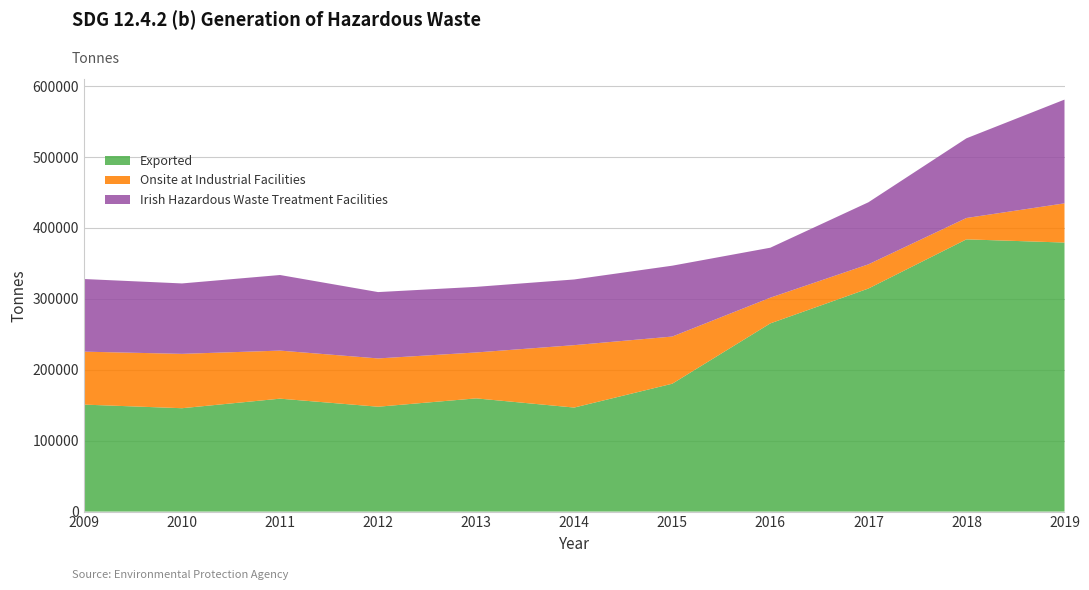

Reading left to right, extract all data points from this chart.

Exported: 2009=150871.0	2010=145770.0	2011=159240.0	2012=147879.0	2013=159639.0	2014=146701.0	2015=180329.0	2016=265392.0	2017=314529.0	2018=383903.0	2019=379386.0
Onsite at Industrial Facilities: 2009=74668.0	2010=76655.0	2011=67772.0	2012=68100.0	2013=64752.0	2014=88000.0	2015=66500.0	2016=36253.0	2017=34114.0	2018=30127.0	2019=55282.0
Irish Hazardous Waste Treatment Facilities: 2009=102420.0	2010=99309.0	2011=106607.0	2012=93561.0	2013=92520.0	2014=92630.0	2015=99938.0	2016=70473.0	2017=87516.6	2018=112368.0	2019=146309.0